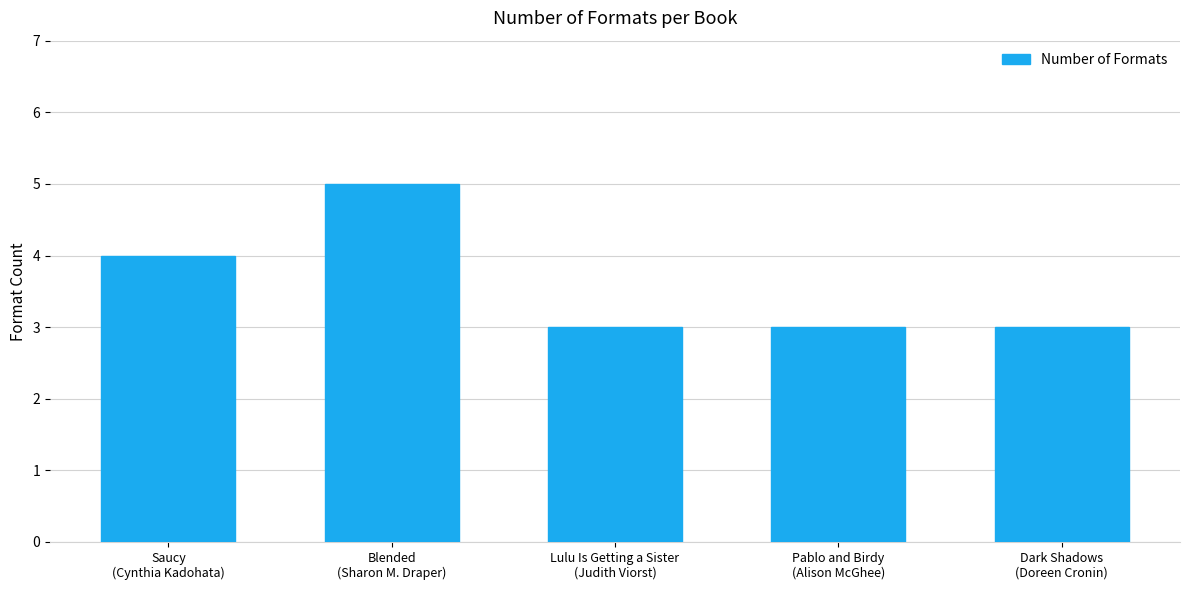

The chart shows a value of 3 at Lulu Is Getting a Sister
(Judith Viorst). True or false?

True